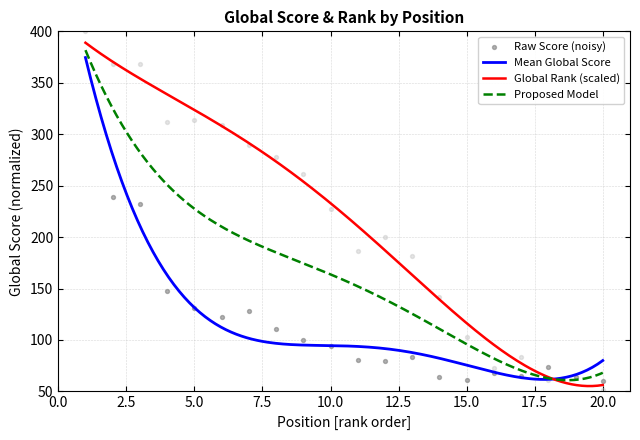

What is the highest value of the Global Rank (scaled) series?

388.9